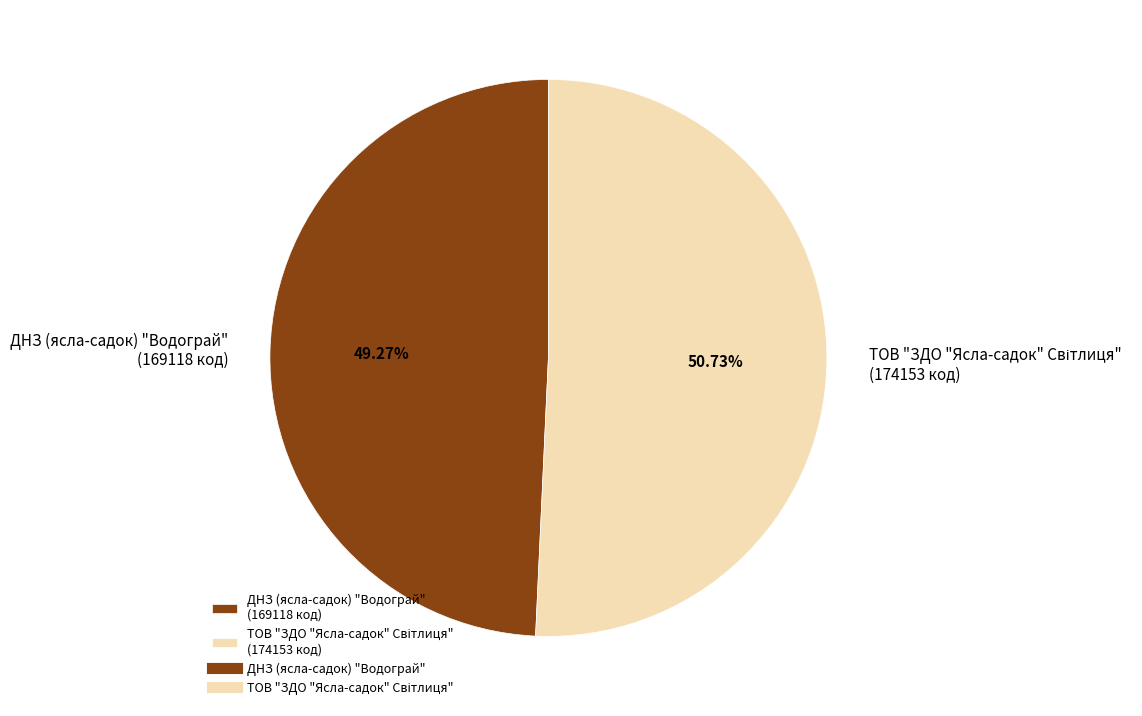

Is there a majority slice in this chart?

Yes